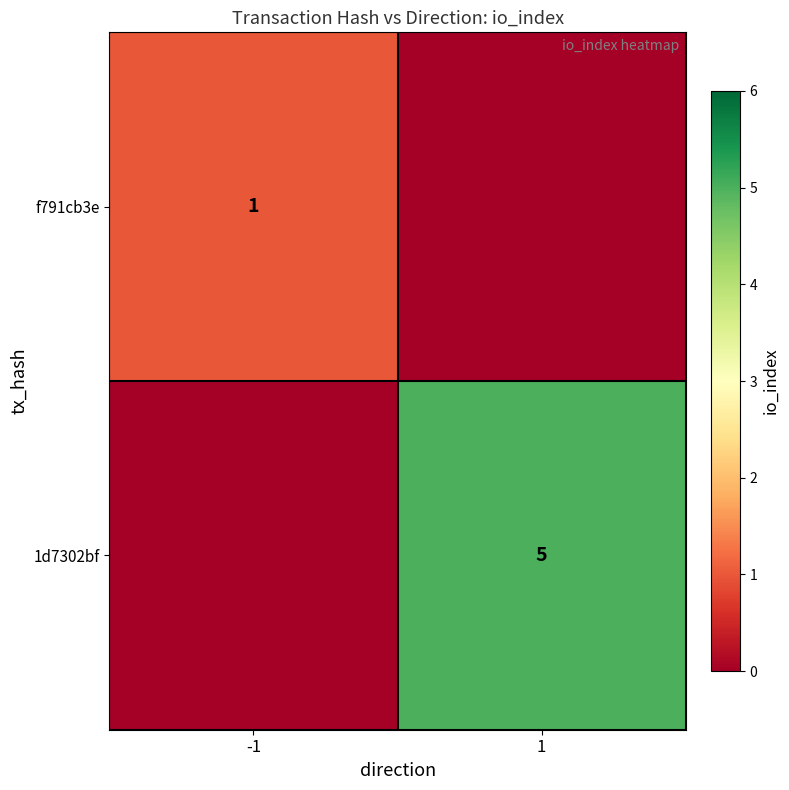

Between -1 and 1, which is larger?

-1